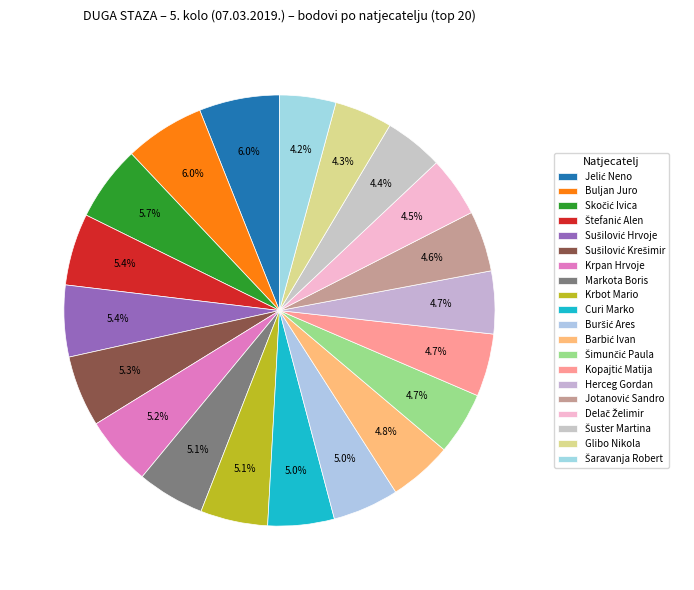

What percentage is the Curi Marko slice, to the nearest percent?

5%